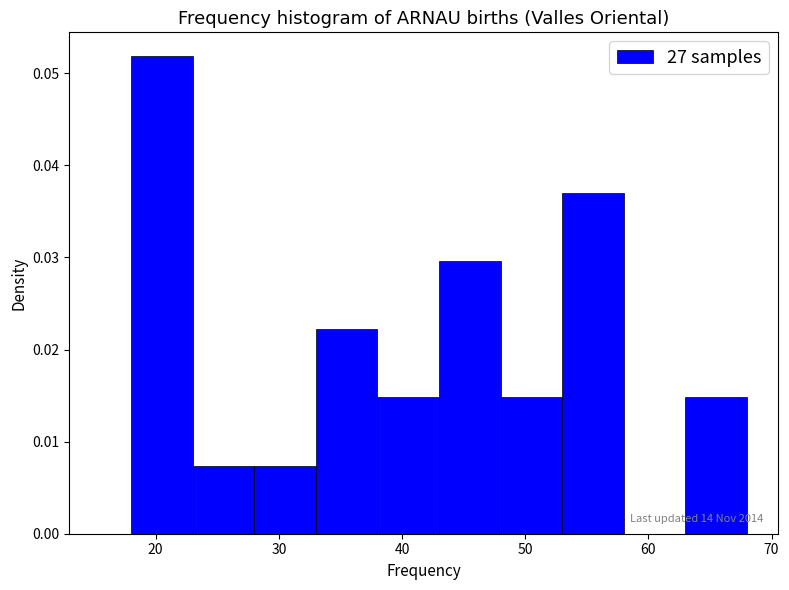

Over which range of the x-axis is the bar tallest?

18 to 23